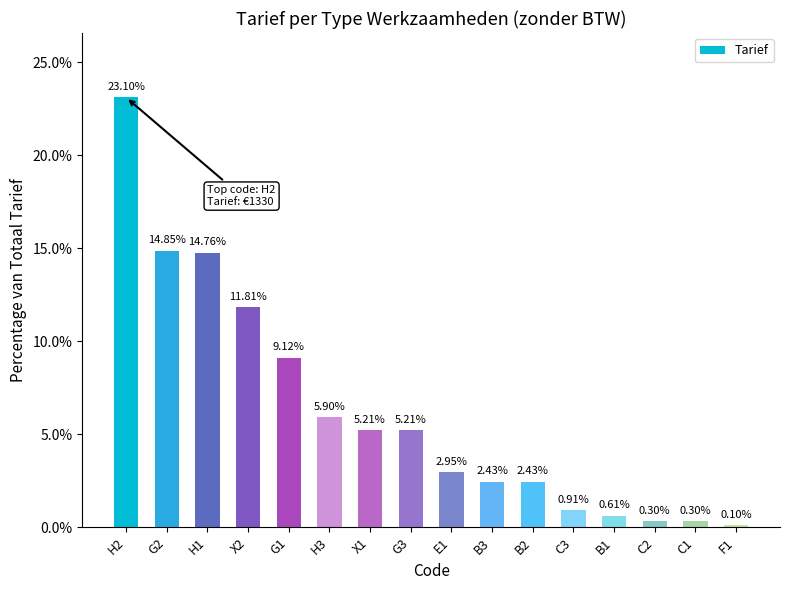

At which label does the data first exceed 5?

H2